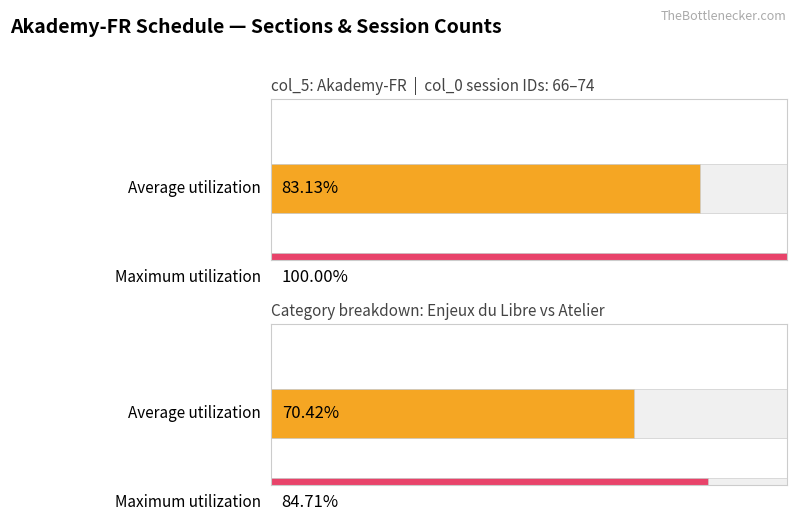

What is the label of the 4th bar from the right?

Akademy-FR